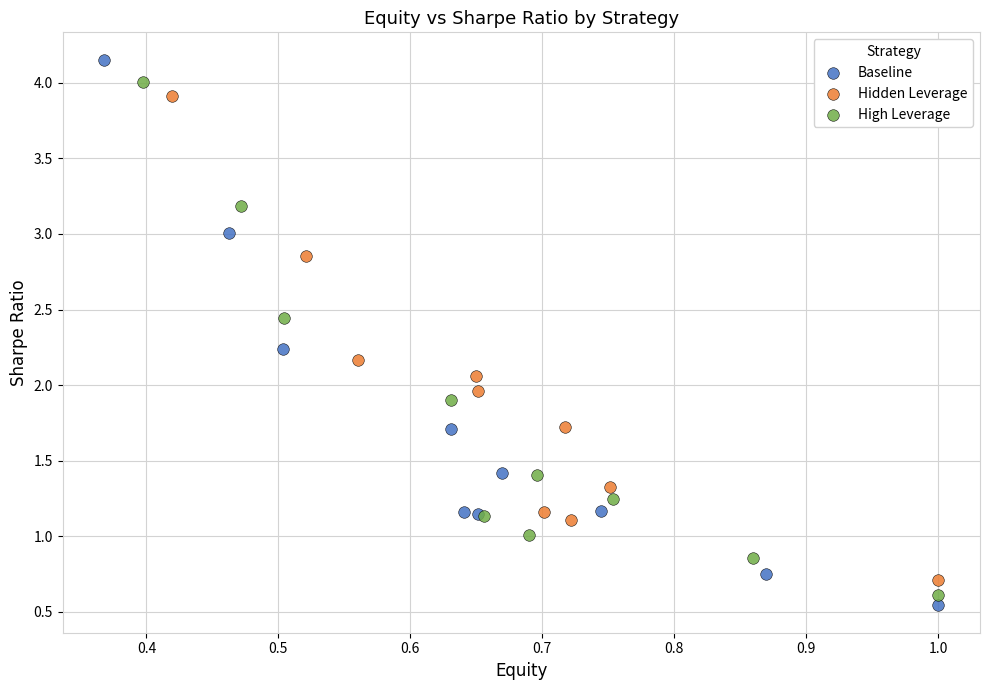

Which series has the largest Y range (max minus min)?

Baseline